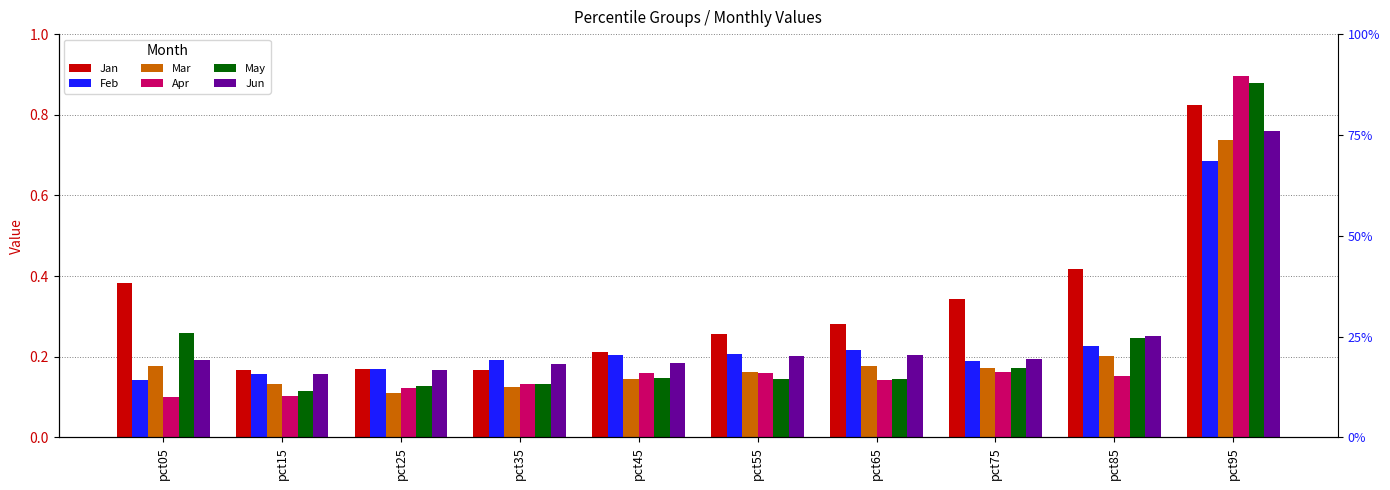

What is the difference between the highest and lowest values at pct95?

0.2